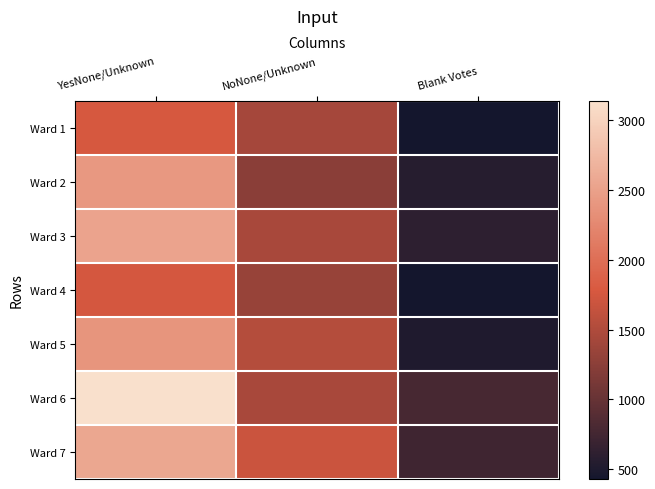

How many distinct data groups are displayed?

7